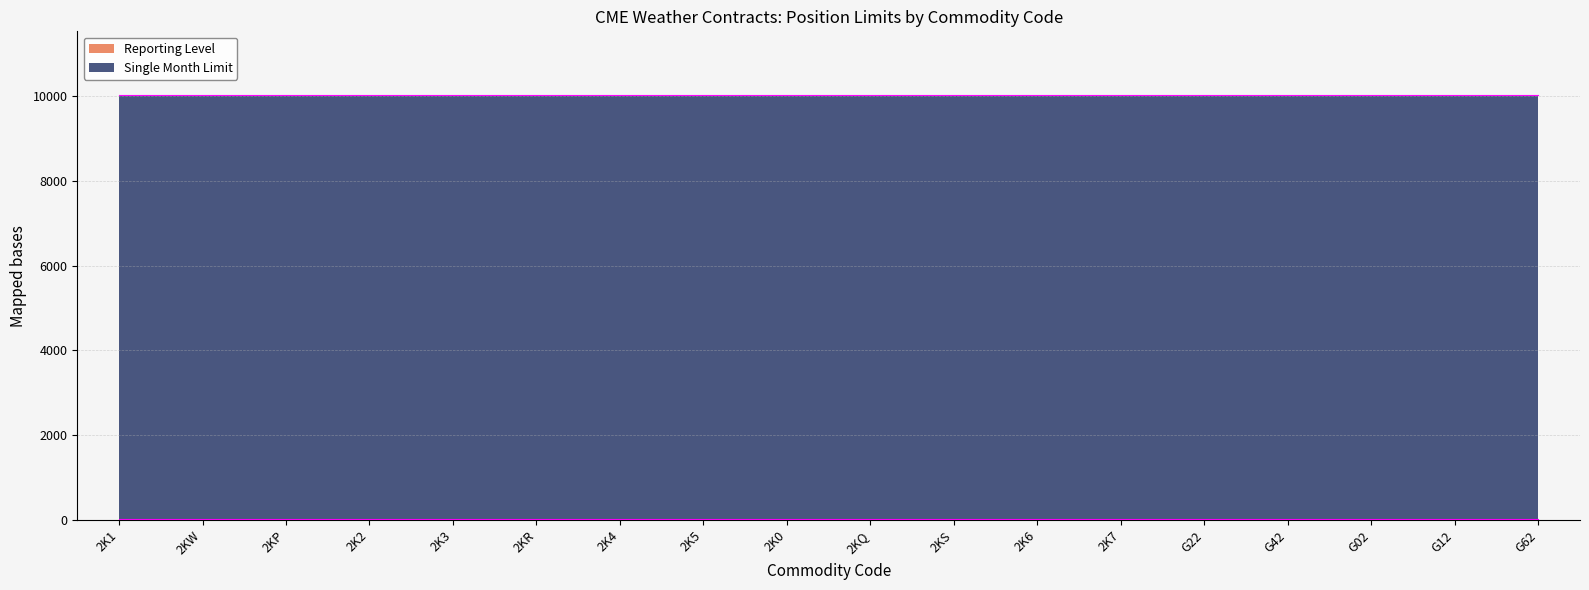

Rank the series by their maximum value, from highest to lowest.

Single Month Limit, Reporting Level